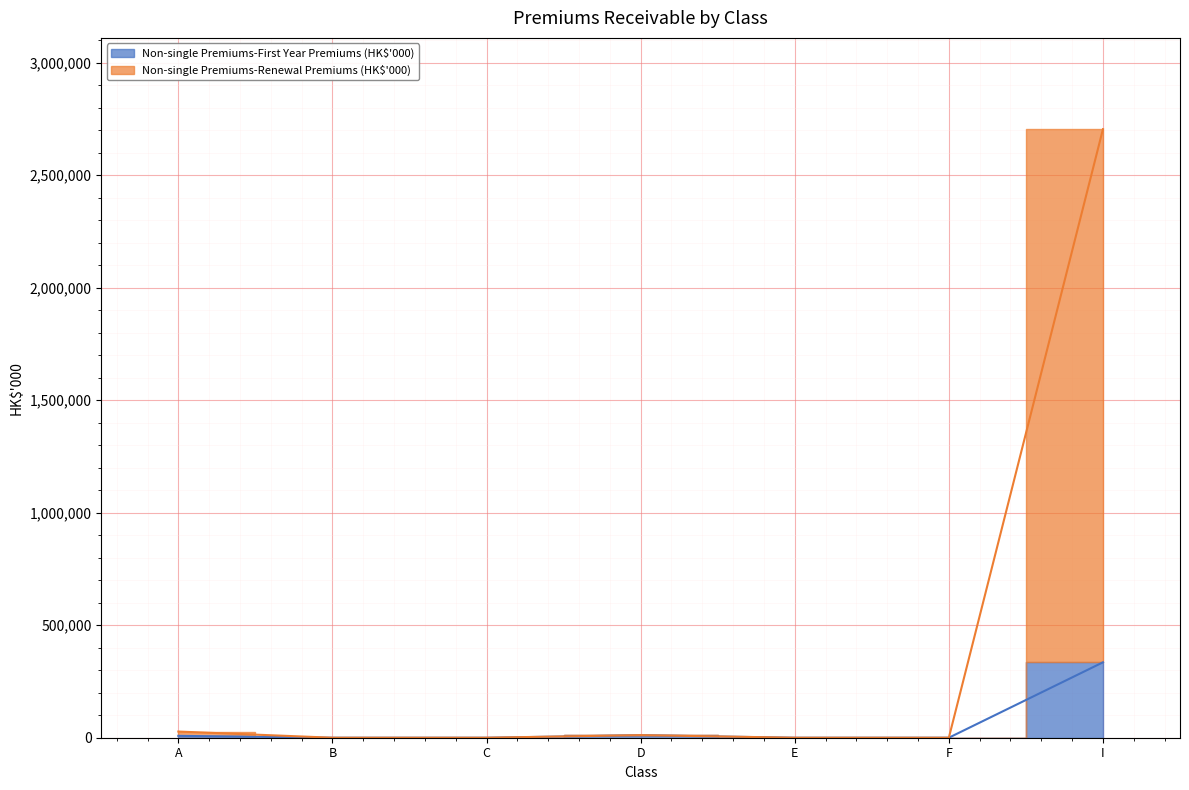

How many data points does each series have?

7